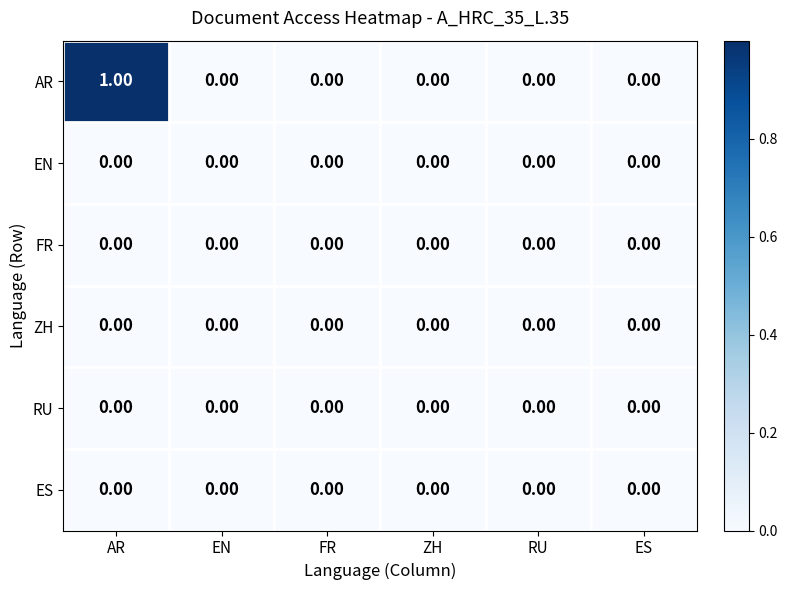

Which category has the highest value across all series?

AR